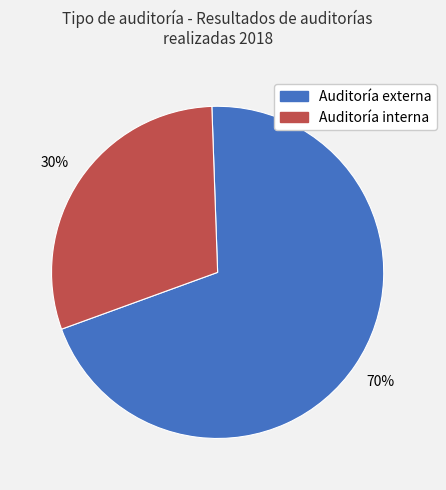

To the nearest percent, what portion does Auditoría interna represent?

30%